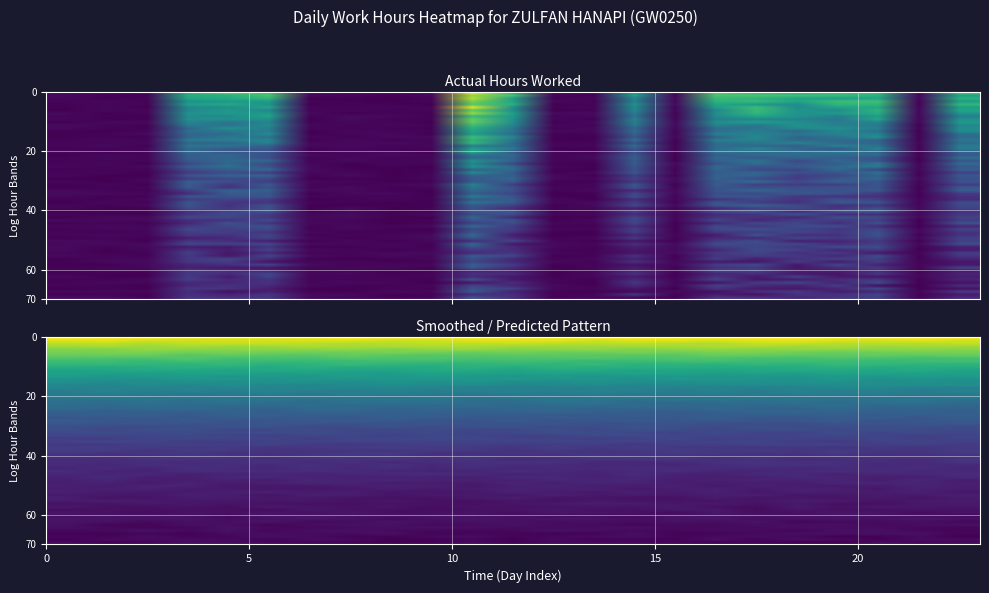

Reading left to right, list all the values displayed in this chart.

0.4	0.0	0.3	9.0	9.4	9.4	0.4	0.0	0.2	0.1	14.8	9.8	0.5	0.5	7.3	0.2	8.7	11.5	8.9	9.6	10.9	0.4	9.2